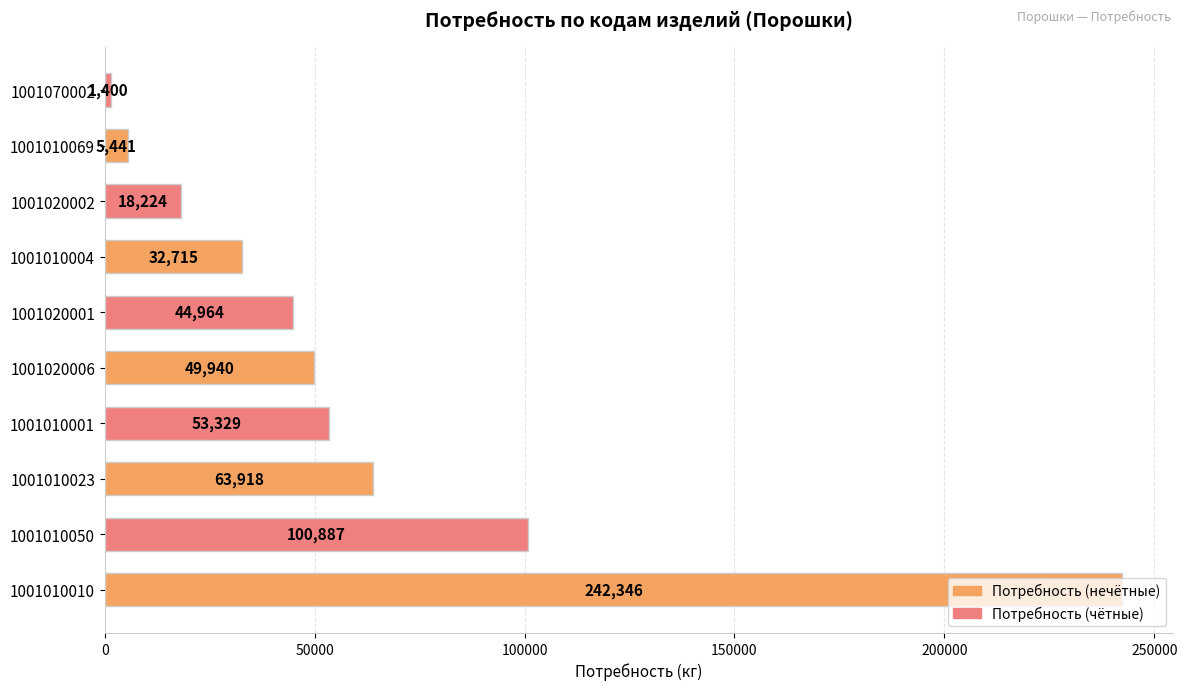

Between 1001020001 and 1001010004, which is larger?

1001020001